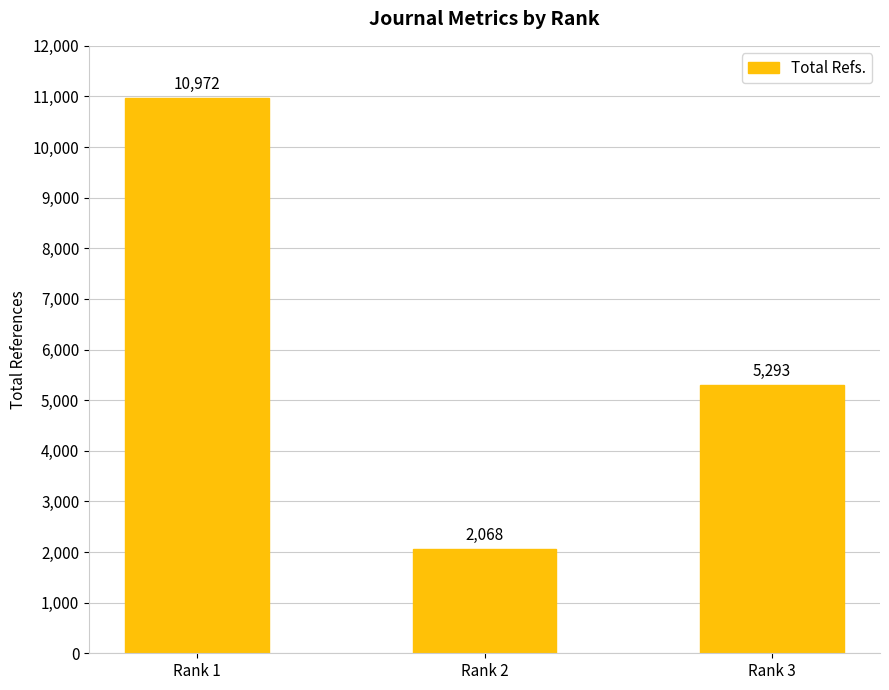

Rank the categories by value from highest to lowest.

Rank 1, Rank 3, Rank 2